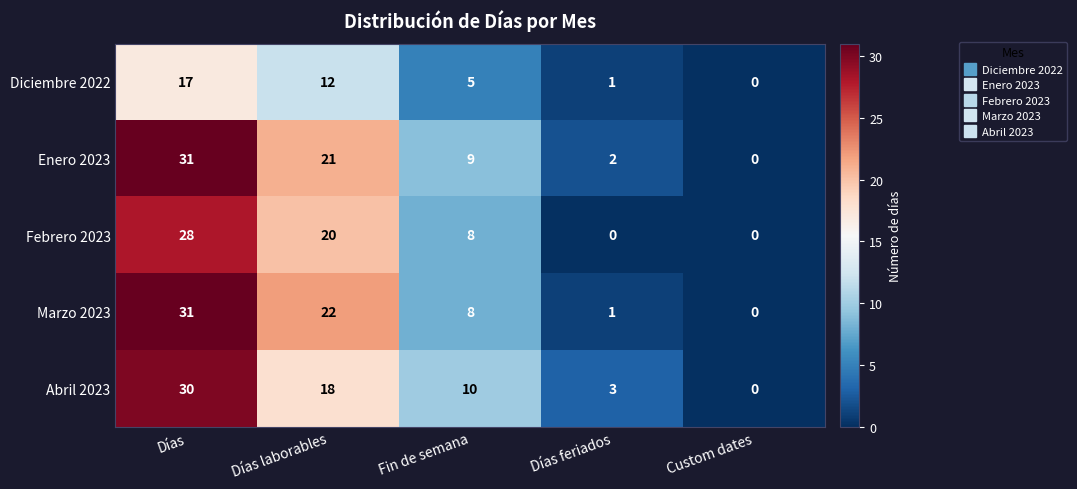

The value of Diciembre 2022 at Custom dates is 5. True or false?

False